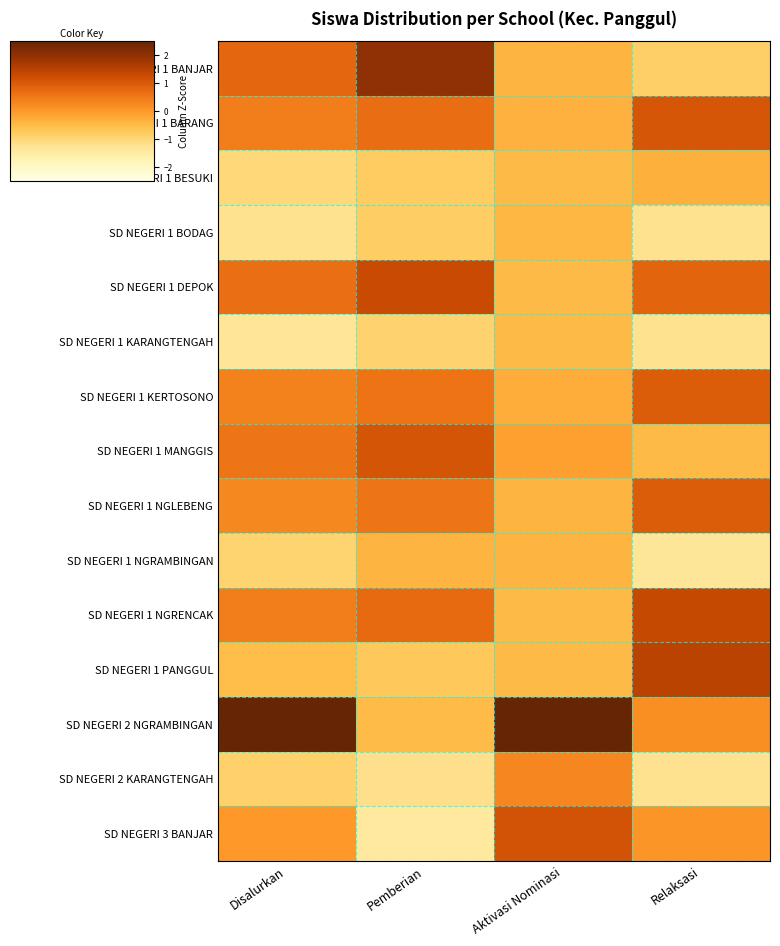

What is the spread (max minus min) of values at Disalurkan?

3.9